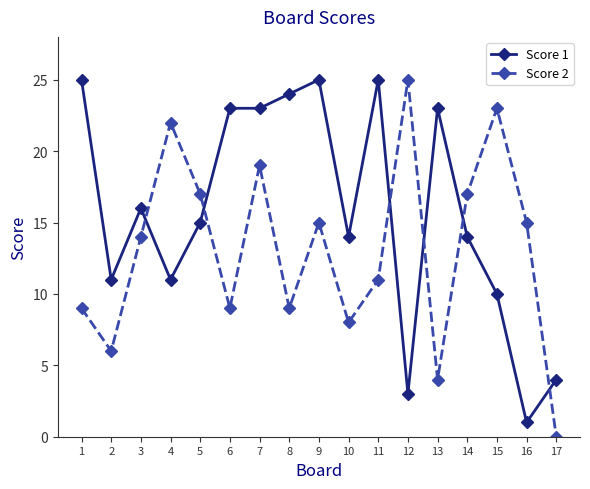

How many values in the Score 1 series are below 15?

8